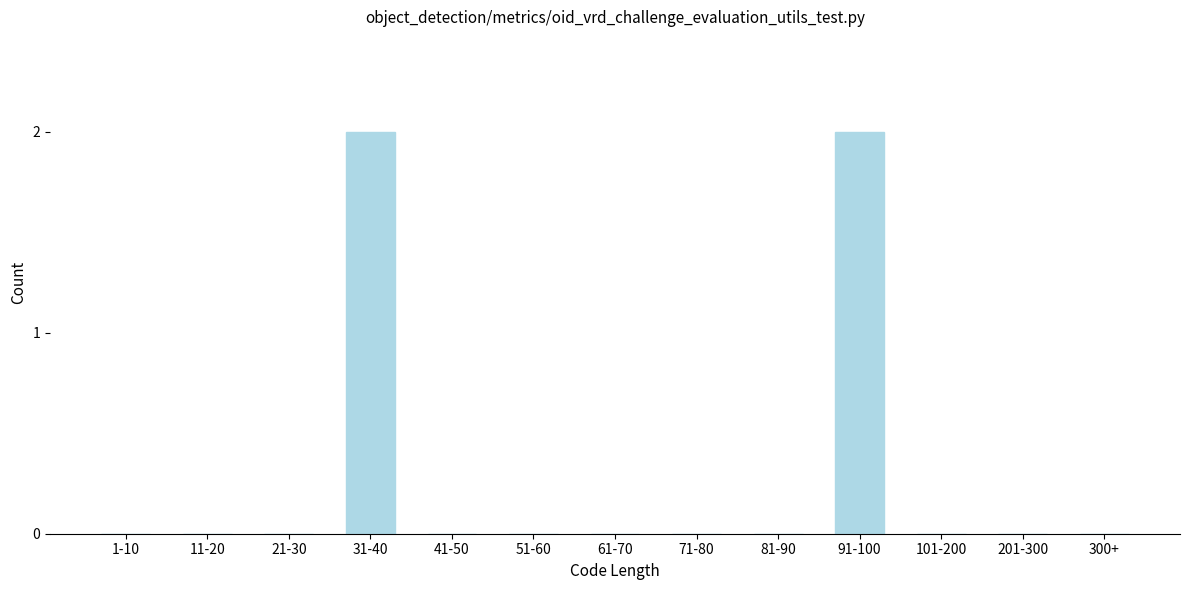

Reading left to right, transcribe all the data shown in this chart.

1-10=0	11-20=0	21-30=0	31-40=2	41-50=0	51-60=0	61-70=0	71-80=0	81-90=0	91-100=2	101-200=0	201-300=0	300+=0